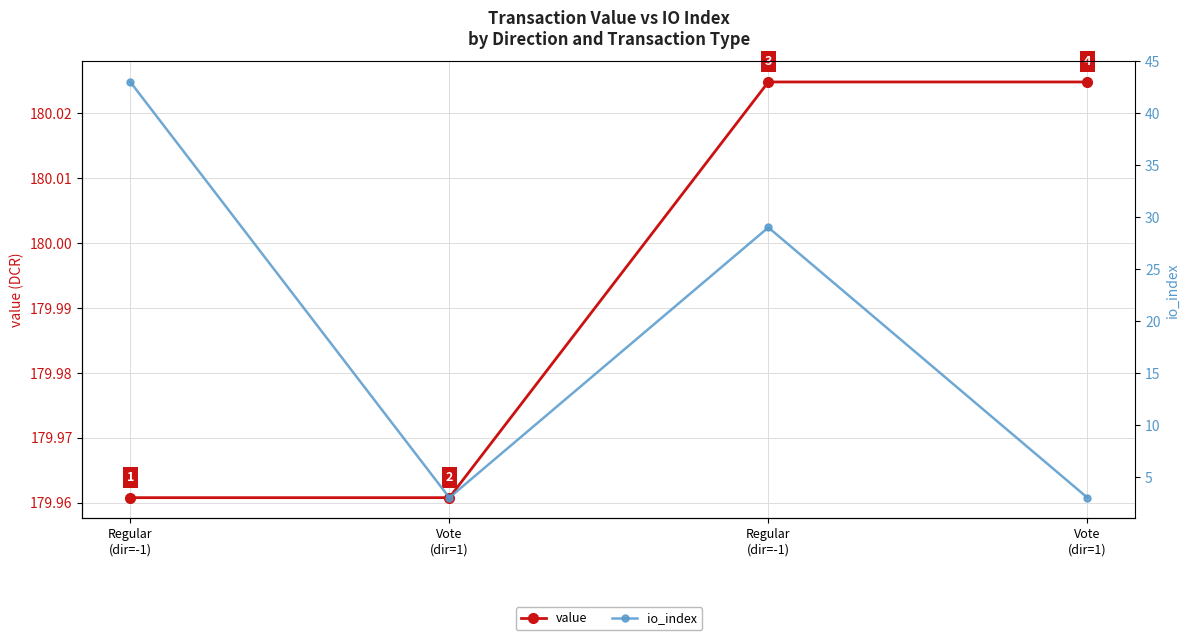

What is the highest value of the io_index series?

43.0